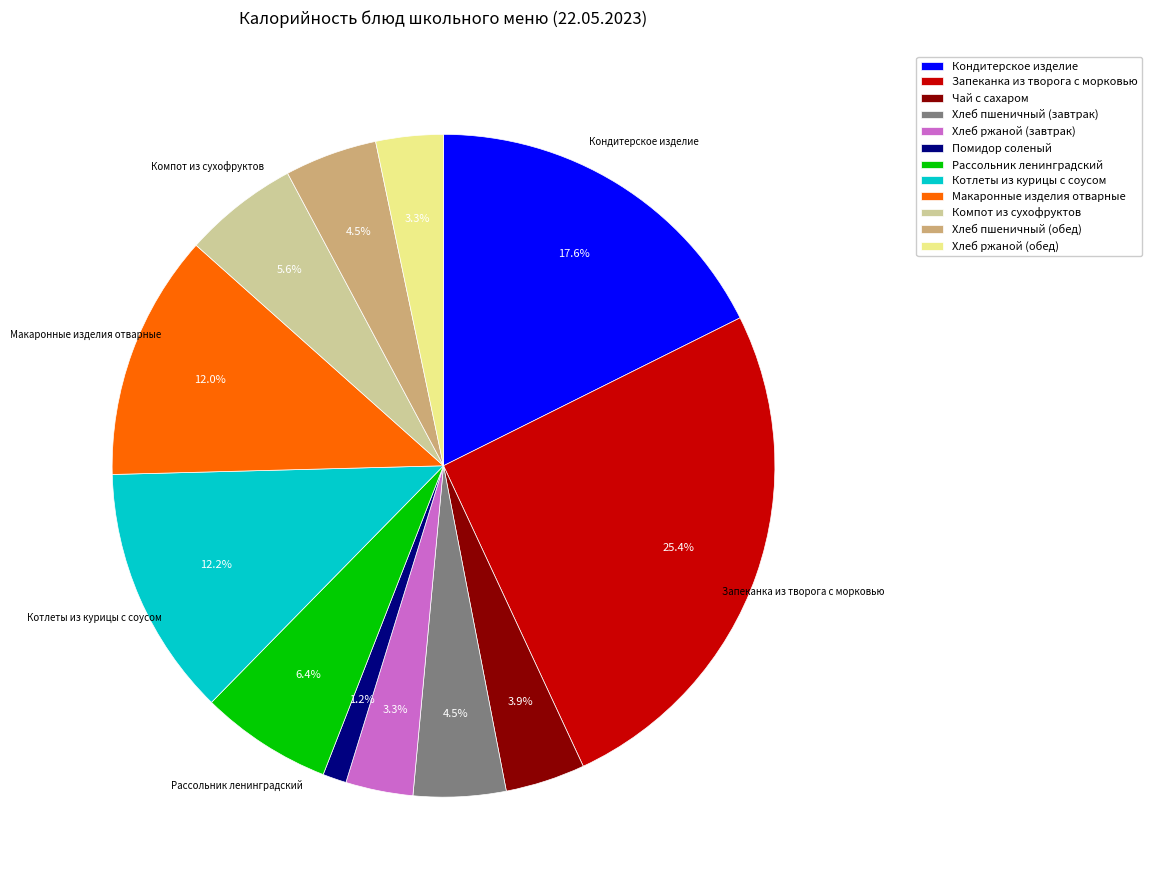

How many segments does this pie chart have?

12